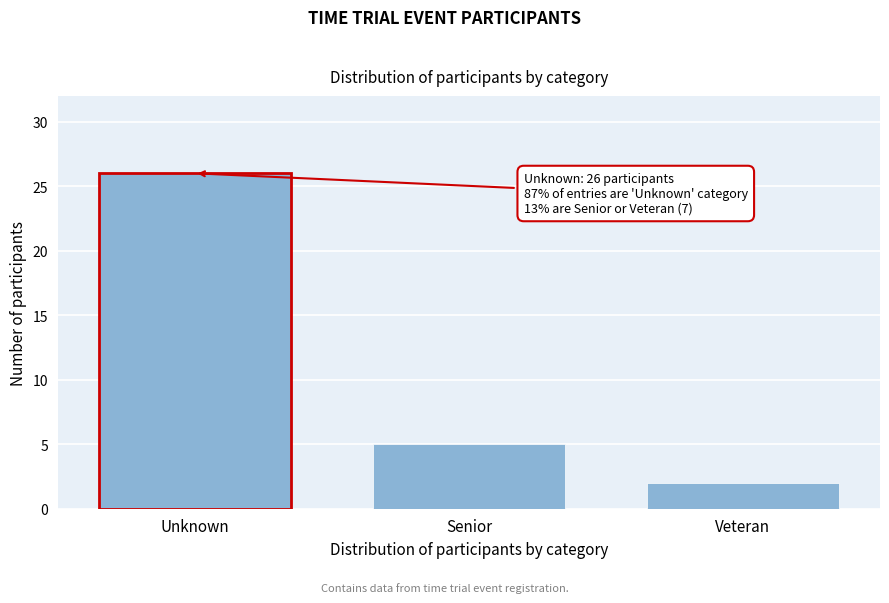

Reading left to right, extract all data points from this chart.

26	5	2